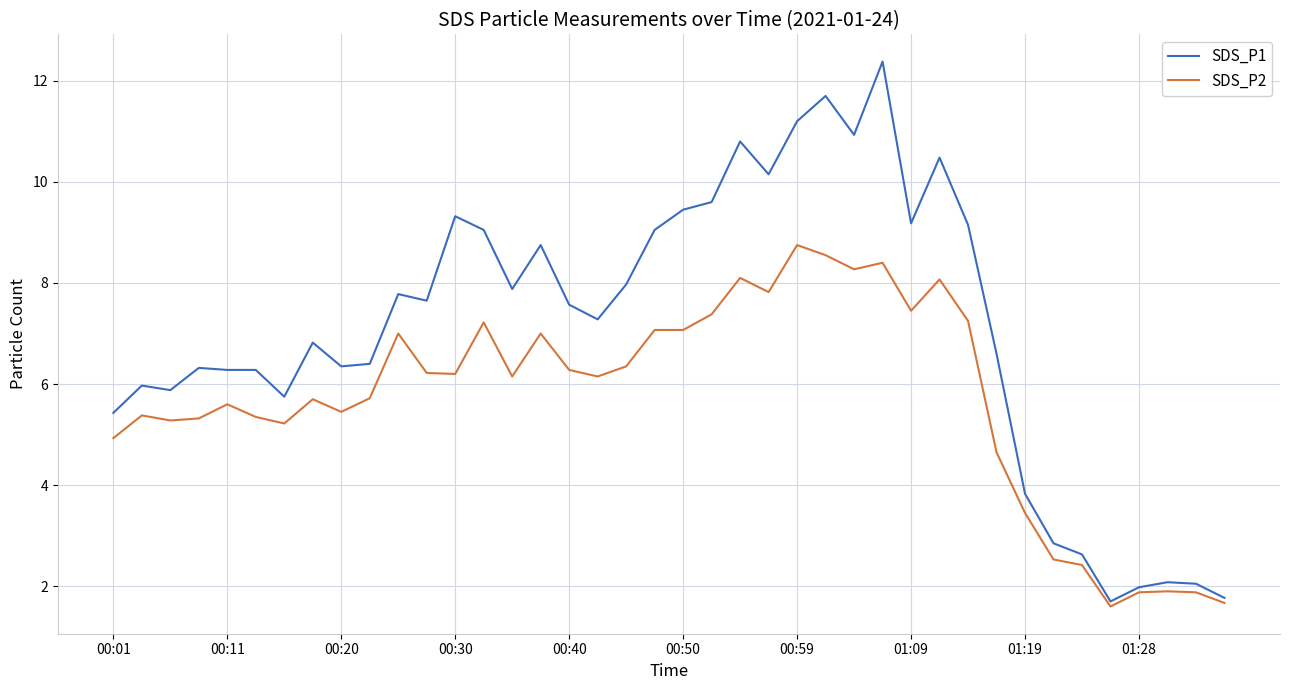

At how many categories does at least one series exceed 5?

32